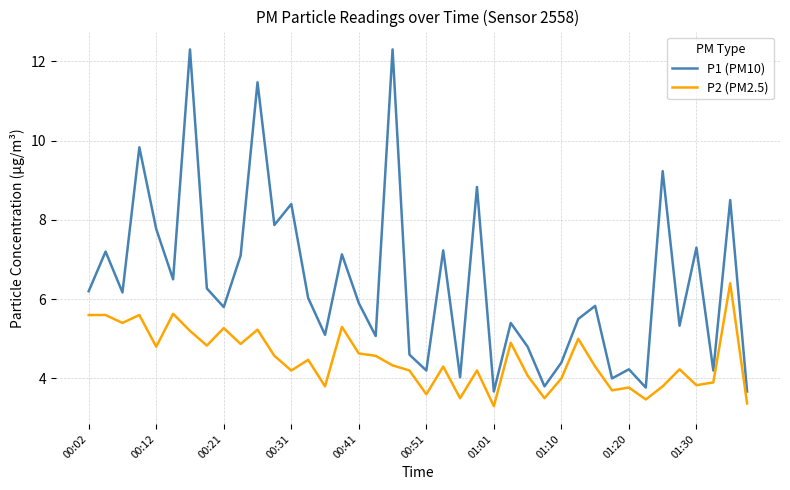

What is the smallest value displayed?

3.3